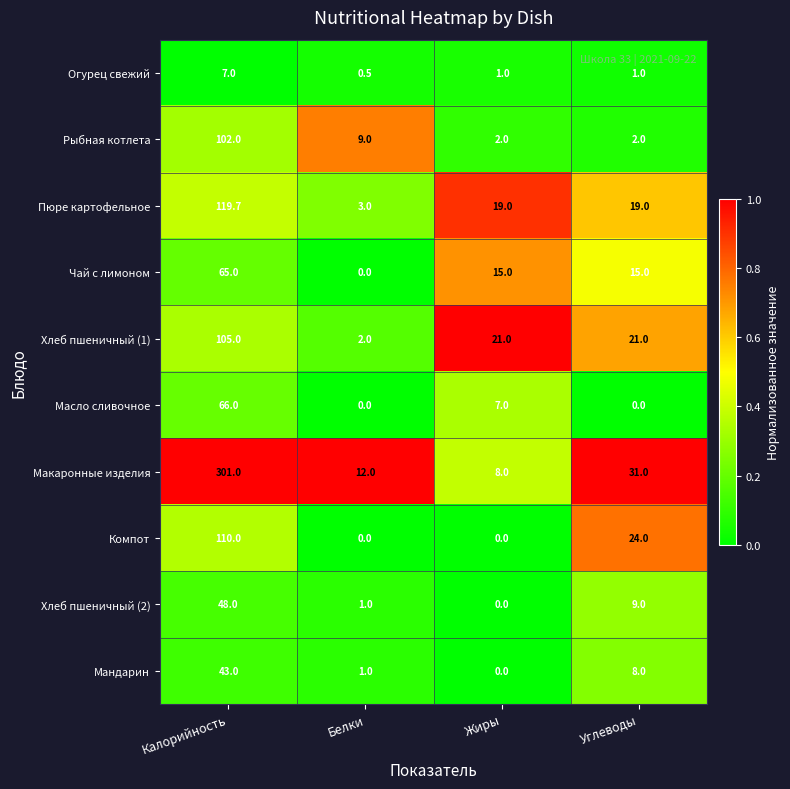

List the series in order of their peak value, highest first.

Макаронные изделия, Пюре картофельное, Компот, Хлеб пшеничный (1), Рыбная котлета, Масло сливочное, Чай с лимоном, Хлеб пшеничный (2), Мандарин, Огурец свежий